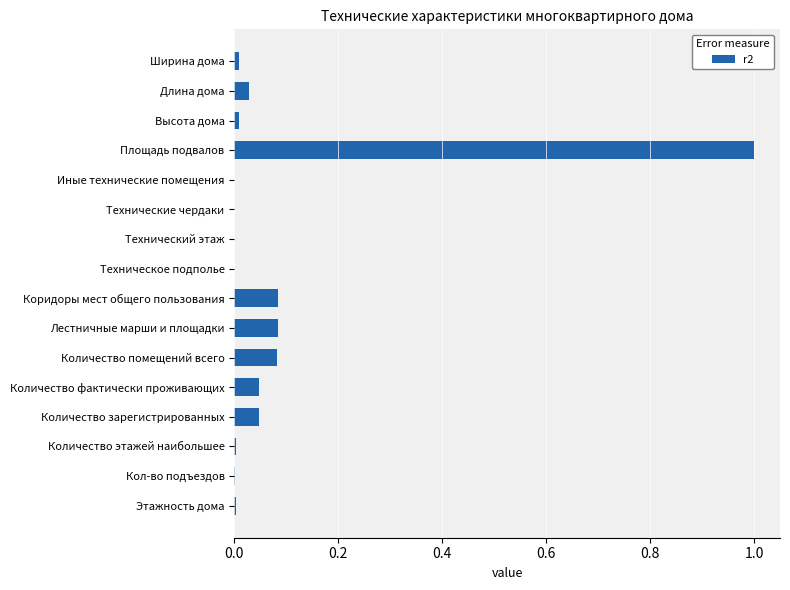

The value at Технический этаж is 0.4. True or false?

False